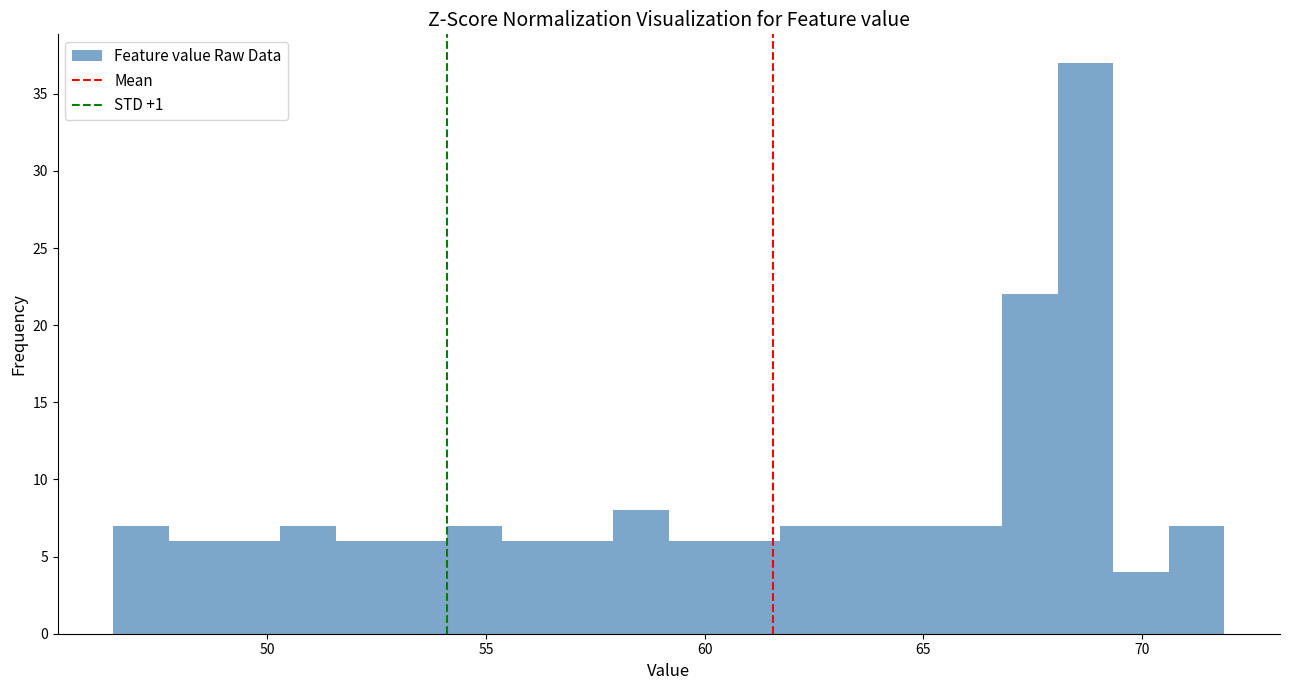

Read against the x-axis, roughly where is the centre of the tallest bar?

68.5